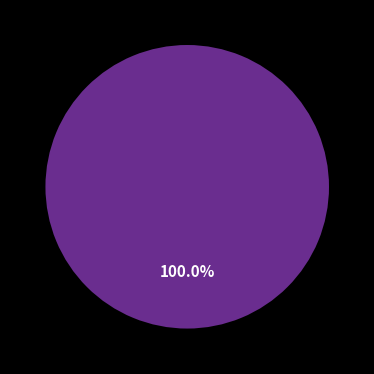

Is there any slice that represents more than half of the pie?

Yes